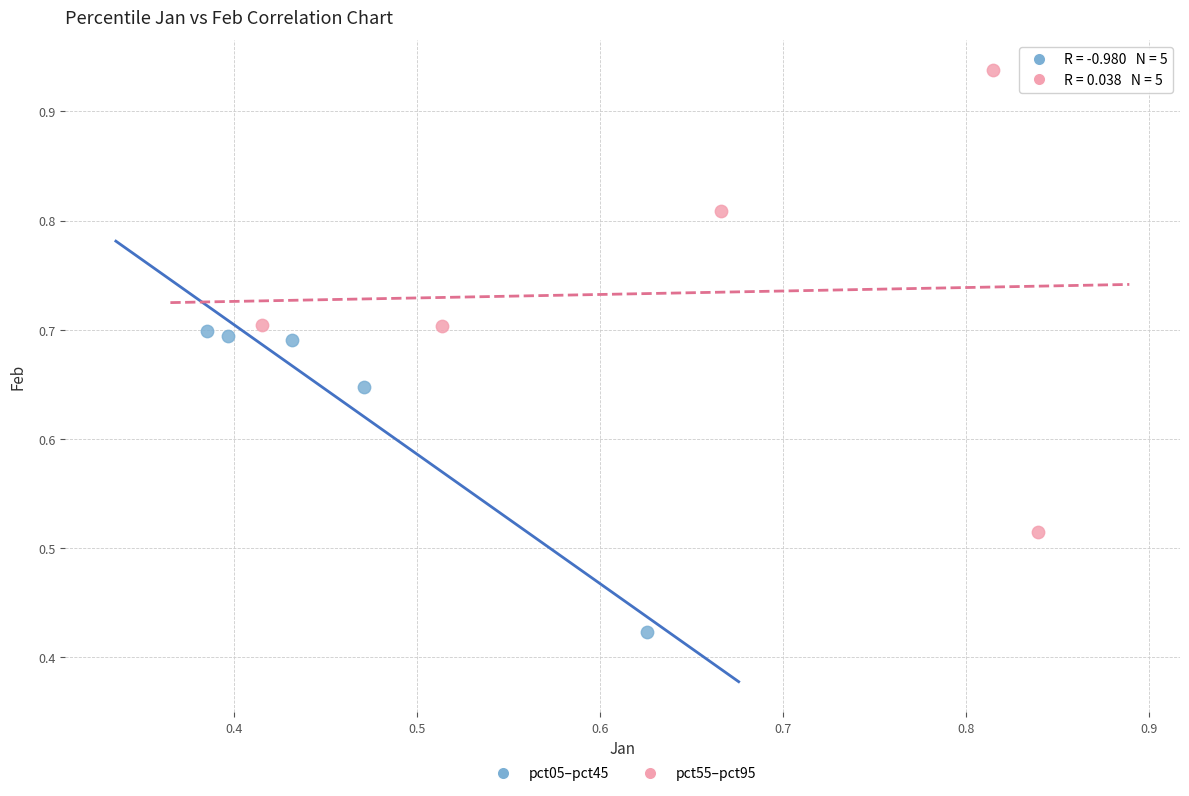

Which series contains the lowest Y value?

pct05–pct45